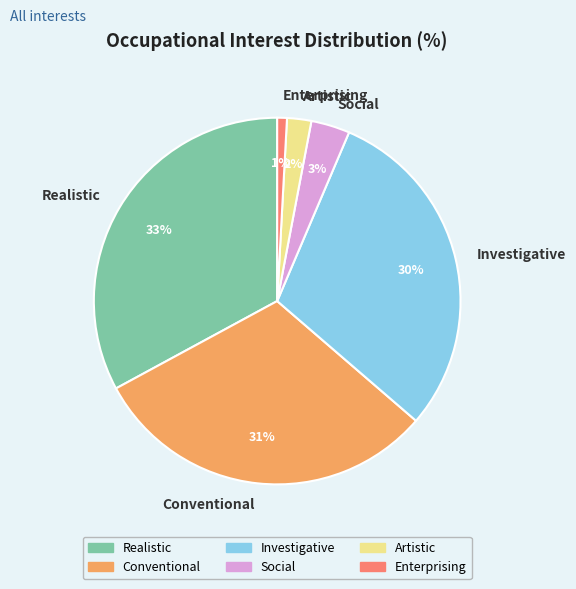

Do Social and Artistic together represent more than half of the pie?

No